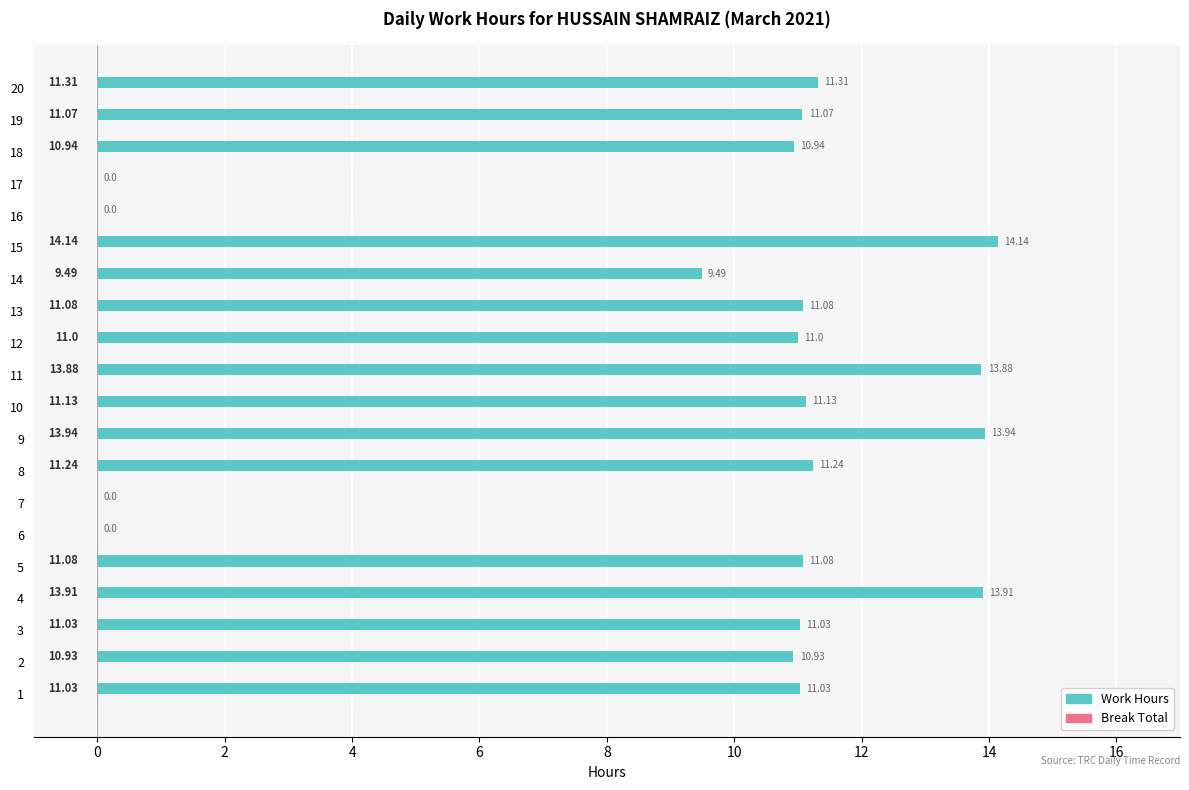

What is the sum of the values at 16 and 18?

10.9